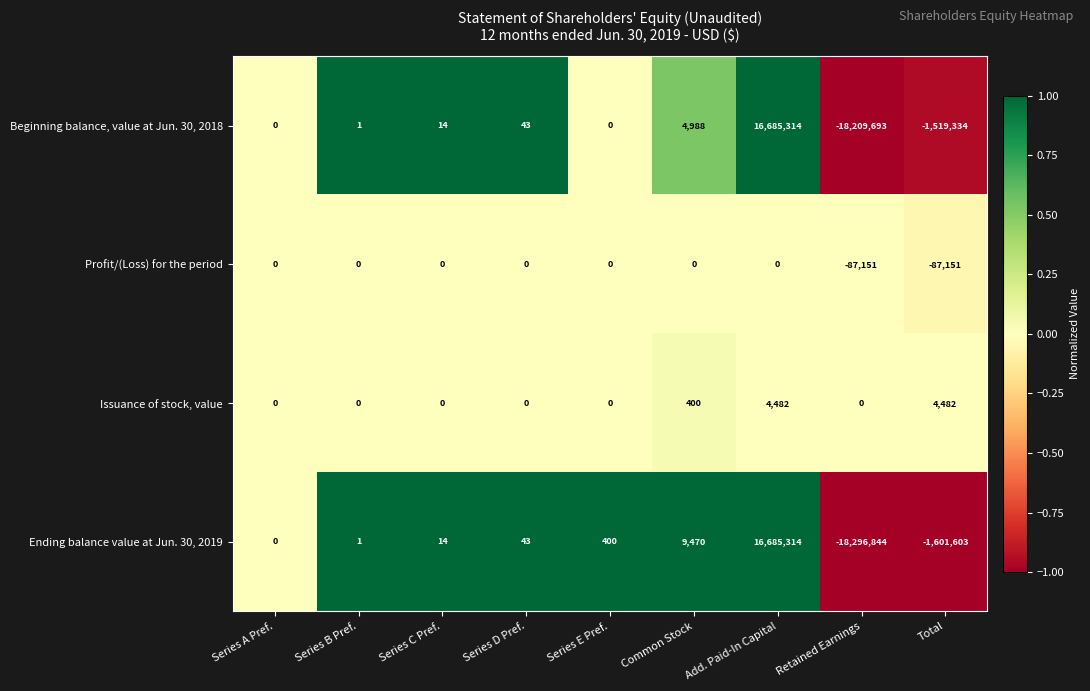

At which category is the sum across all series the highest?

Add. Paid-In Capital